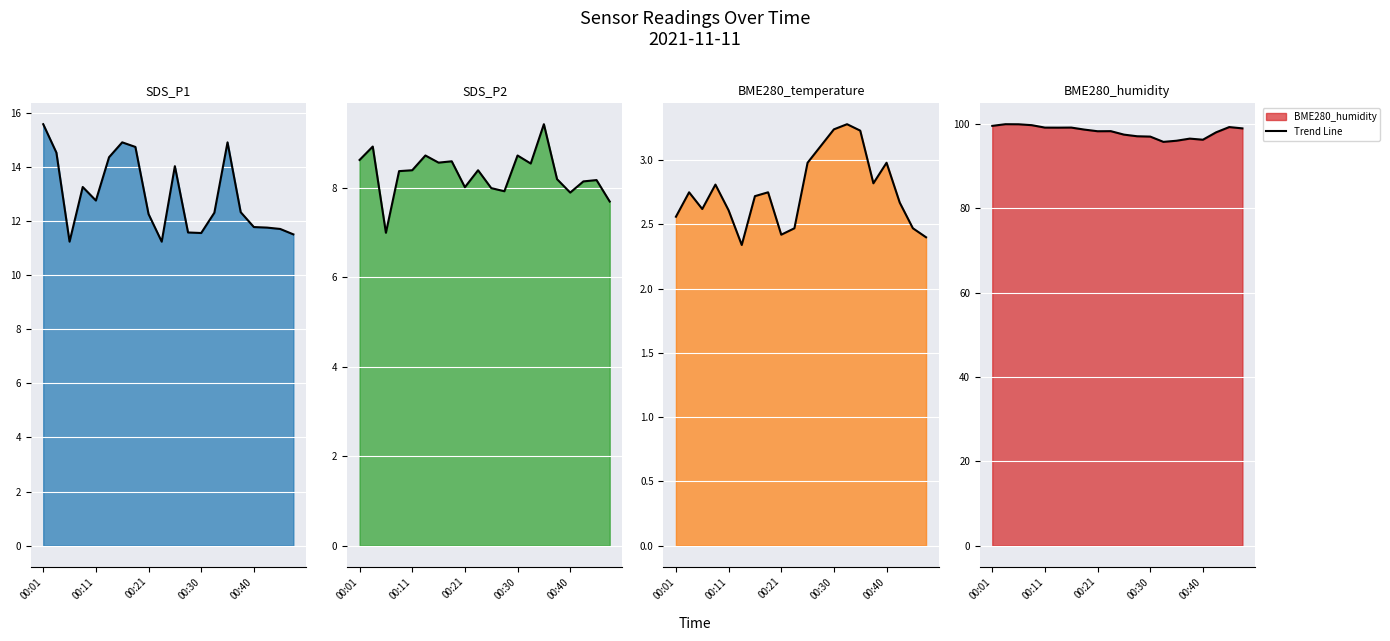

Reading left to right, extract all data points from this chart.

SDS_P1 line: 15.6	14.5	11.2	13.2	12.8	14.3	14.9	14.7	12.2	11.2	14.0	11.6	11.6	12.3	14.9	12.3	11.8	11.8	11.7	11.5
SDS_P2 line: 8.6	8.9	7.0	8.4	8.4	8.7	8.6	8.6	8.0	8.4	8.0	7.9	8.7	8.6	9.4	8.2	7.9	8.2	8.2	7.7
BME280_temperature line: 2.6	2.8	2.6	2.8	2.6	2.3	2.7	2.8	2.4	2.5	3.0	3.1	3.2	3.3	3.2	2.8	3.0	2.7	2.5	2.4
BME280_humidity line: 99.6	100.0	100.0	99.8	99.2	99.2	99.2	98.7	98.3	98.3	97.5	97.1	97.0	95.8	96.1	96.6	96.3	98.0	99.3	99.0